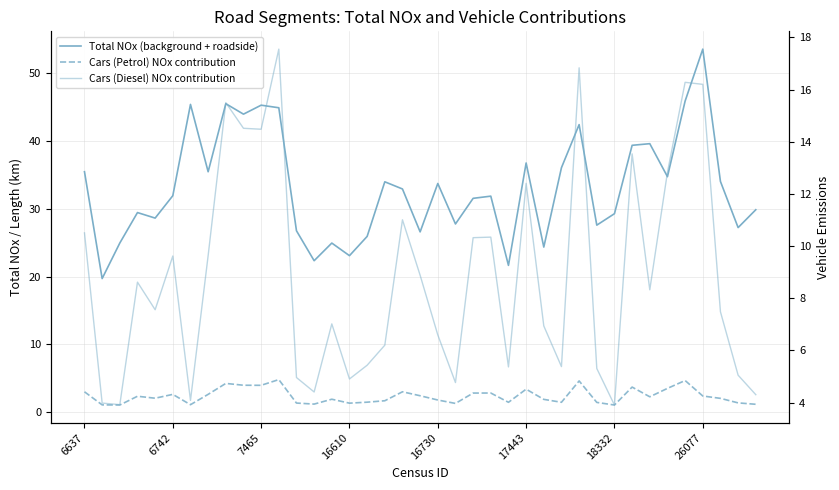

The Cars (Petrol) NOx contribution series shows 0.6 at 19. True or false?

False